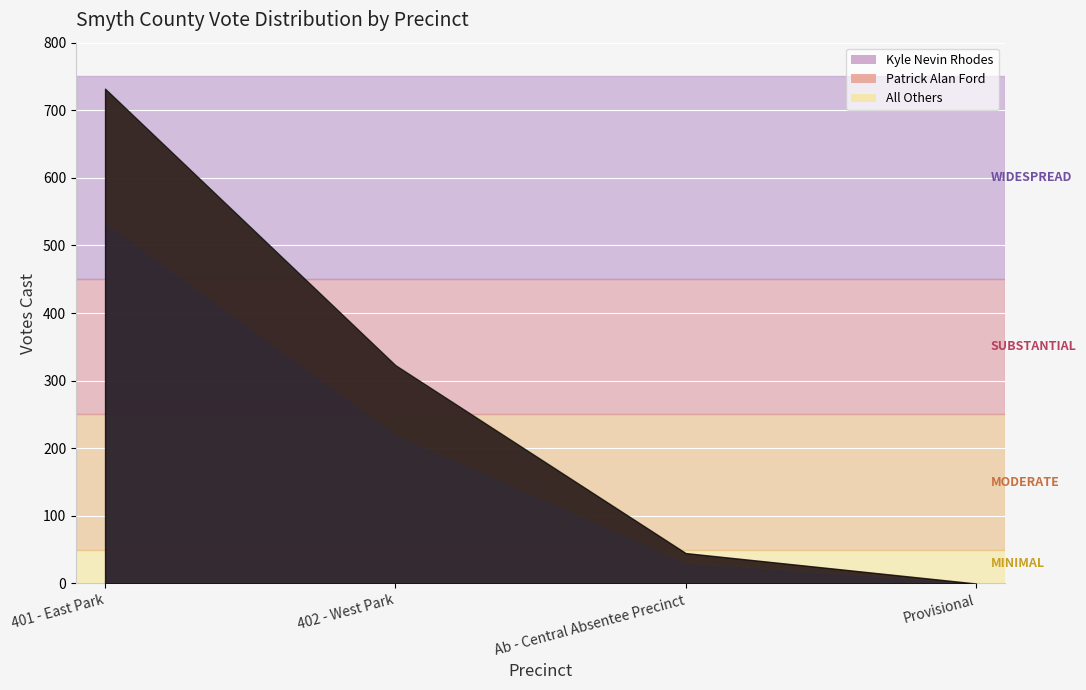

How many series are shown in this chart?

3